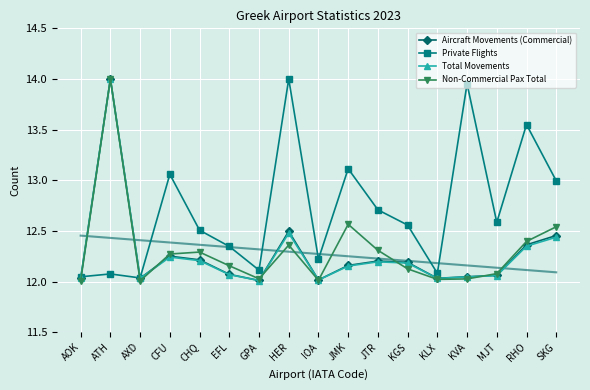

True or false: Non-Commercial Pax Total and Total Movements cross at least once.

True